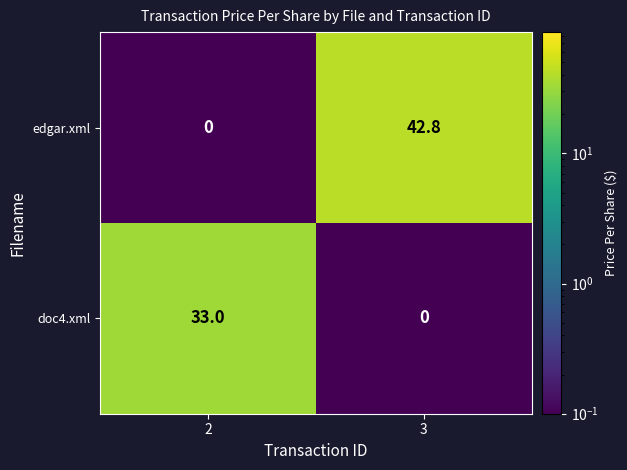

Rank the series by their average value, from lowest to highest.

doc4.xml, edgar.xml